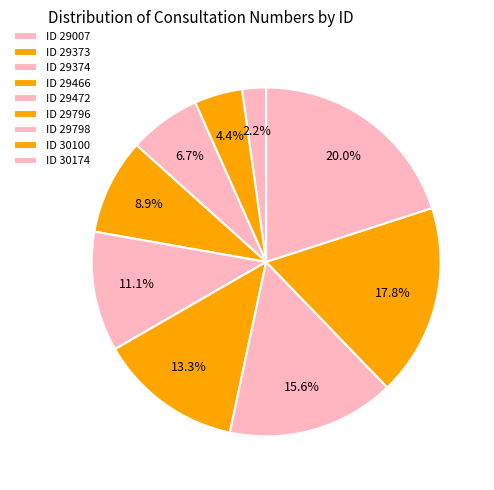

How many slices are in this pie chart?

9